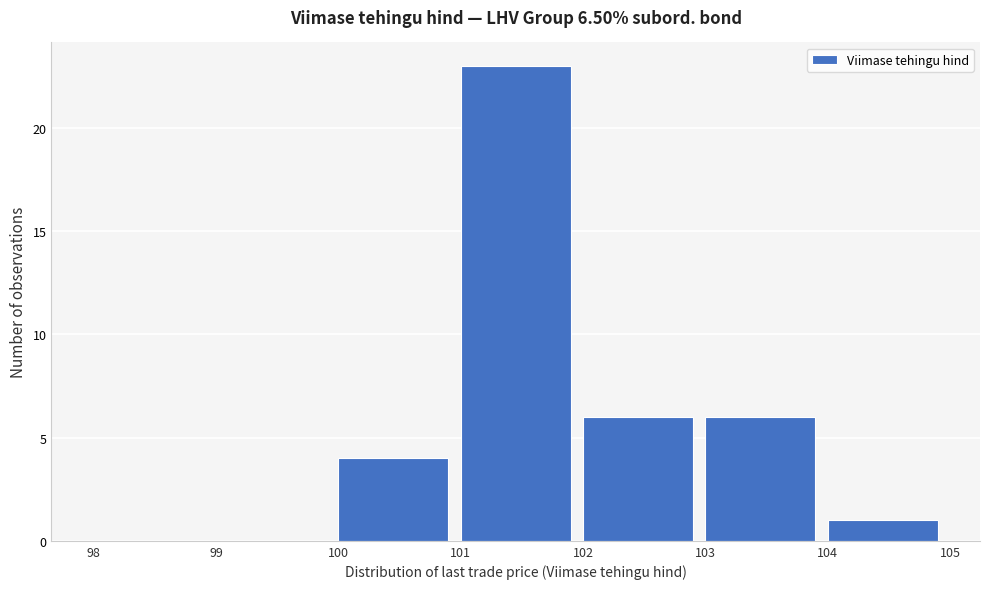

Reading left to right, list every bar in this chart as the range it spans on the x-axis followed by its height. The values are not printed on the chart, so give them approximately, as read against the axis.

98 to 99: 0
99 to 100: 0
100 to 101: 4
101 to 102: 23
102 to 103: 6
103 to 104: 6
104 to 105: 1